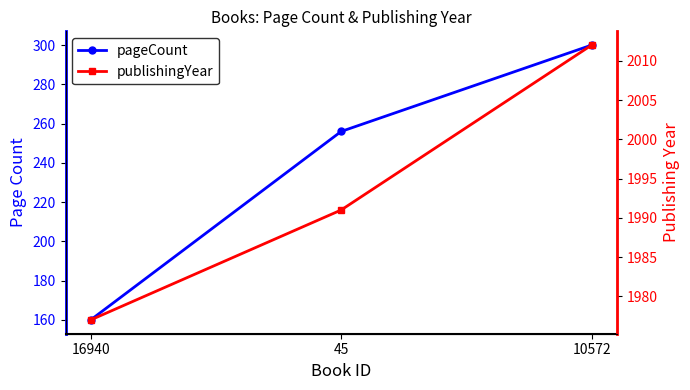

Count the number of data series in this chart.

2